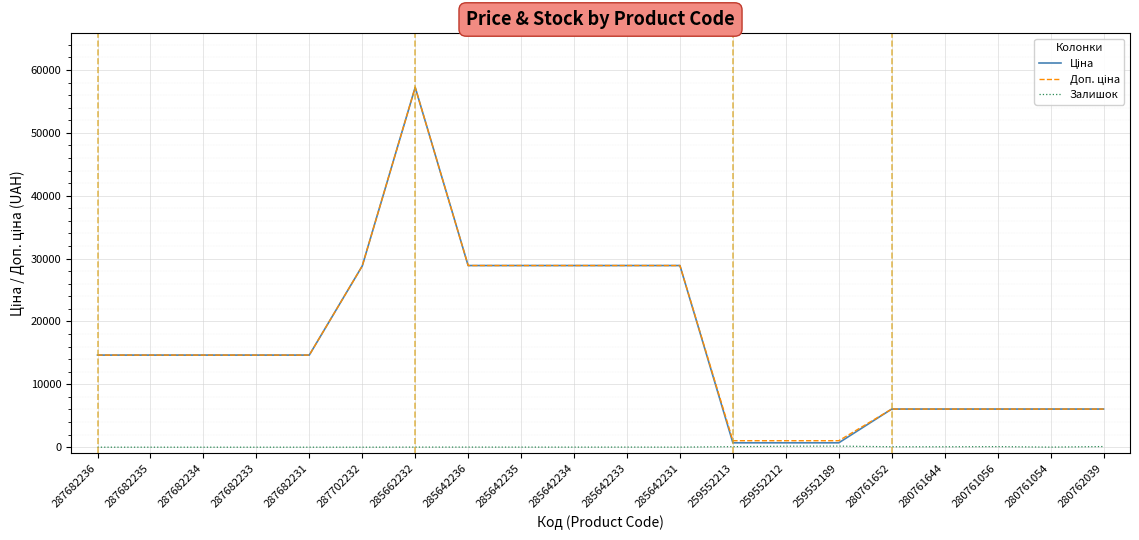

At which category is the sum across all series the highest?

285662232